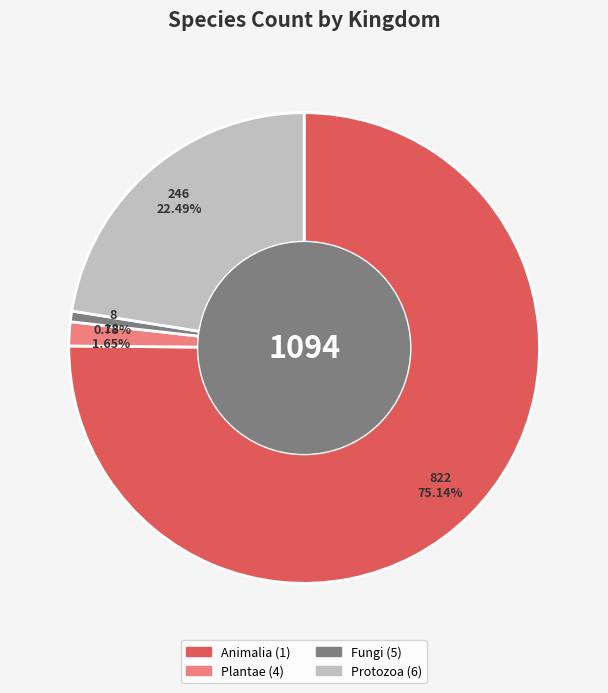

How many slices are in this pie chart?

4